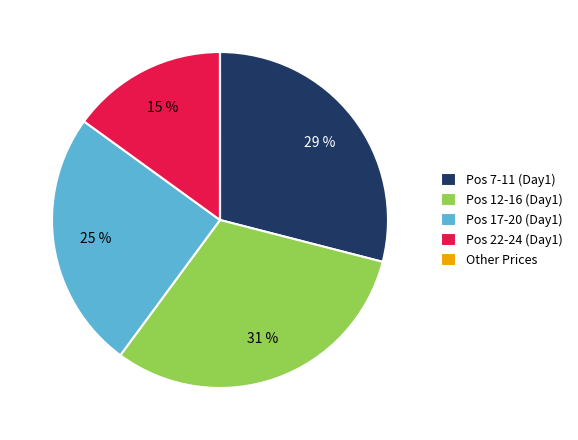

To the nearest percent, what is the average slice percentage?

20%